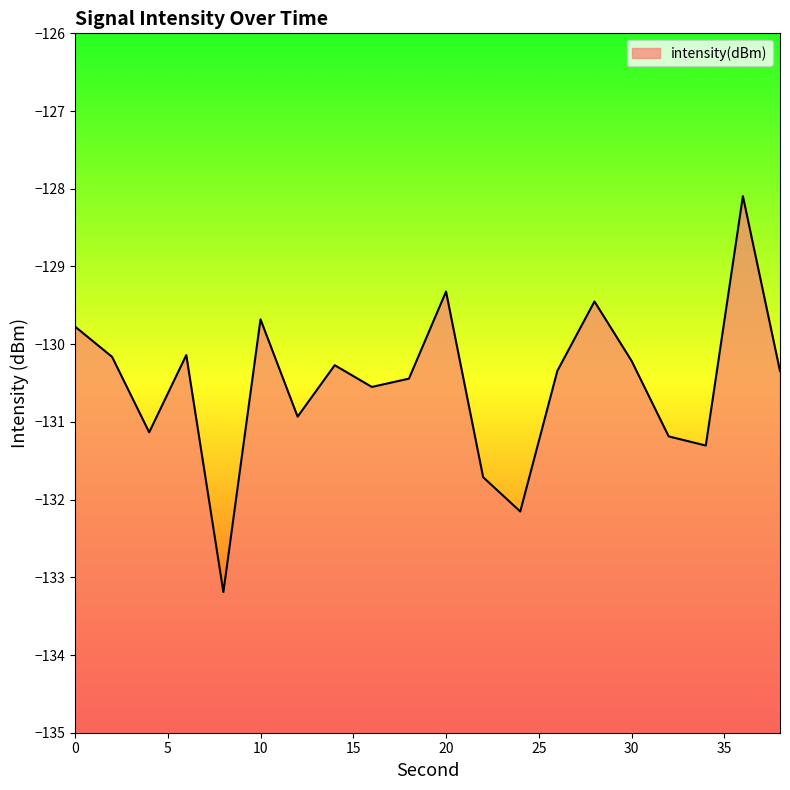

Reading left to right, extract all data points from this chart.

0=-129.8	2=-130.2	4=-131.1	6=-130.1	8=-133.2	10=-129.7	12=-130.9	14=-130.3	16=-130.6	18=-130.4	20=-129.3	22=-131.7	24=-132.2	26=-130.3	28=-129.5	30=-130.2	32=-131.2	34=-131.3	36=-128.1	38=-130.3